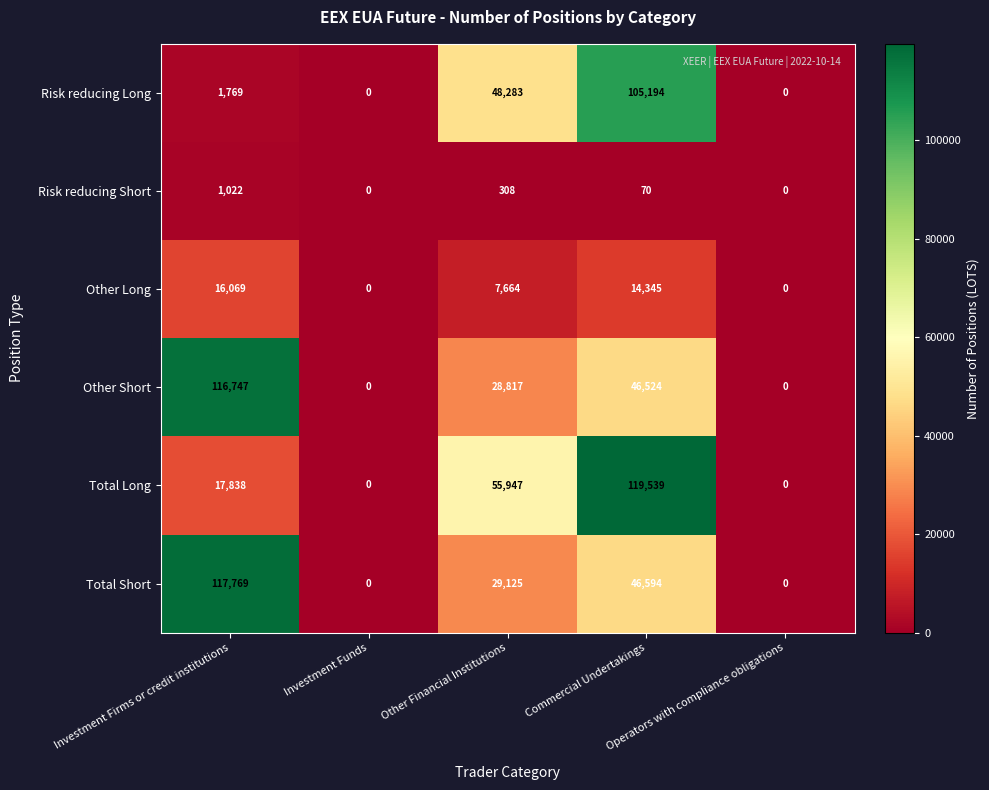

What is the maximum value for Risk reducing Short?

1022